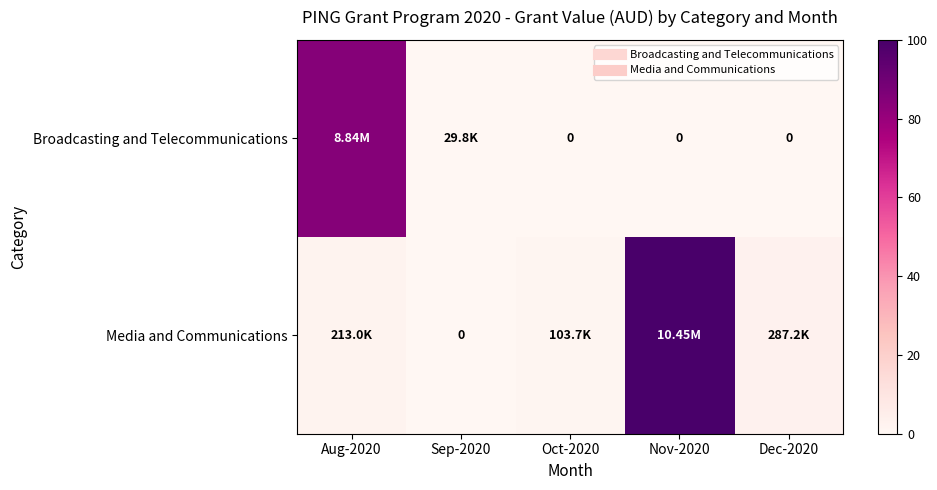

Rank the series by their average value, from highest to lowest.

Media and Communications, Broadcasting and Telecommunications